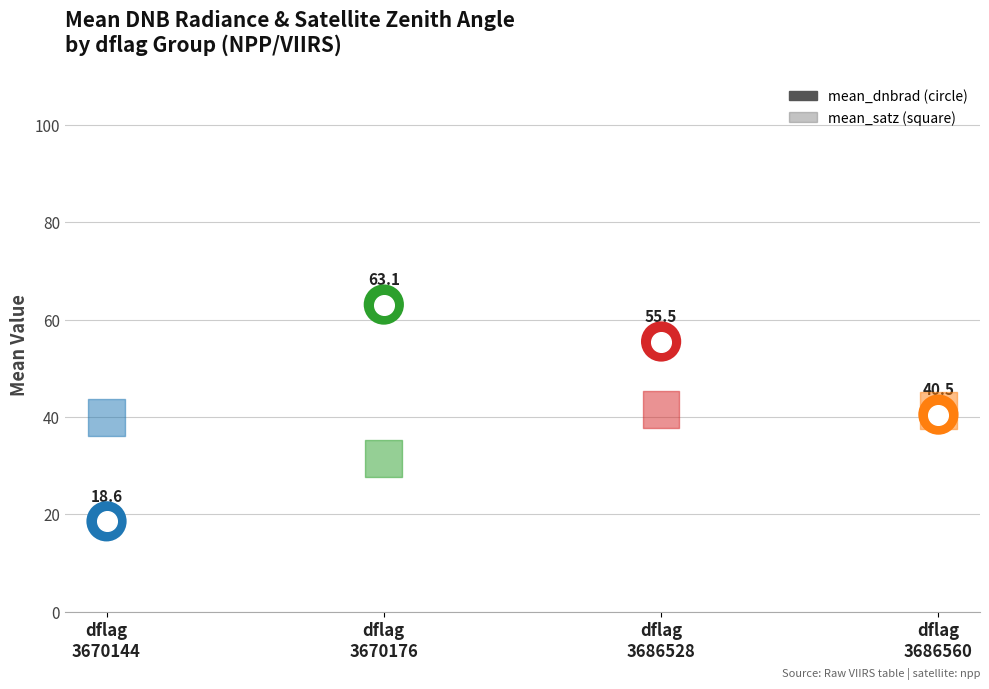

At which category is the sum across all series the highest?

dflag
3686528